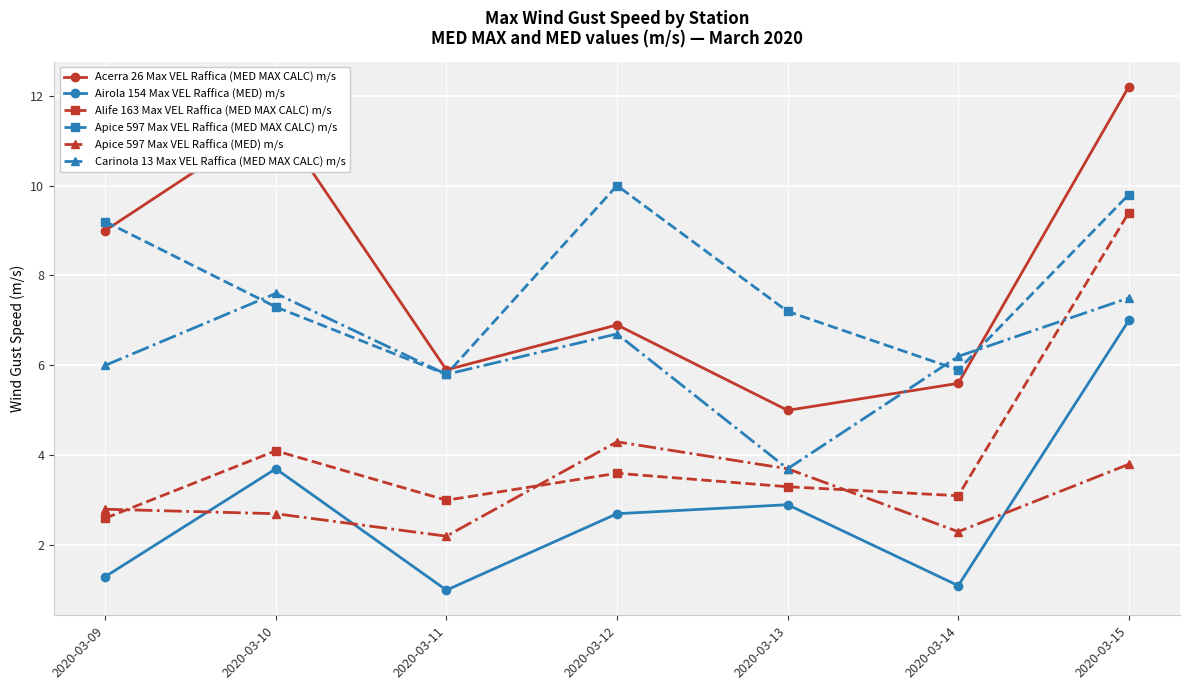

Reading left to right, extract all data points from this chart.

Acerra 26 Max VEL Raffica (MED MAX CALC) m/s: 9.0	11.5	5.9	6.9	5.0	5.6	12.2
Airola 154 Max VEL Raffica (MED) m/s: 1.3	3.7	1.0	2.7	2.9	1.1	7.0
Alife 163 Max VEL Raffica (MED MAX CALC) m/s: 2.6	4.1	3.0	3.6	3.3	3.1	9.4
Apice 597 Max VEL Raffica (MED MAX CALC) m/s: 9.2	7.3	5.8	10.0	7.2	5.9	9.8
Apice 597 Max VEL Raffica (MED) m/s: 2.8	2.7	2.2	4.3	3.7	2.3	3.8
Carinola 13 Max VEL Raffica (MED MAX CALC) m/s: 6.0	7.6	5.8	6.7	3.7	6.2	7.5